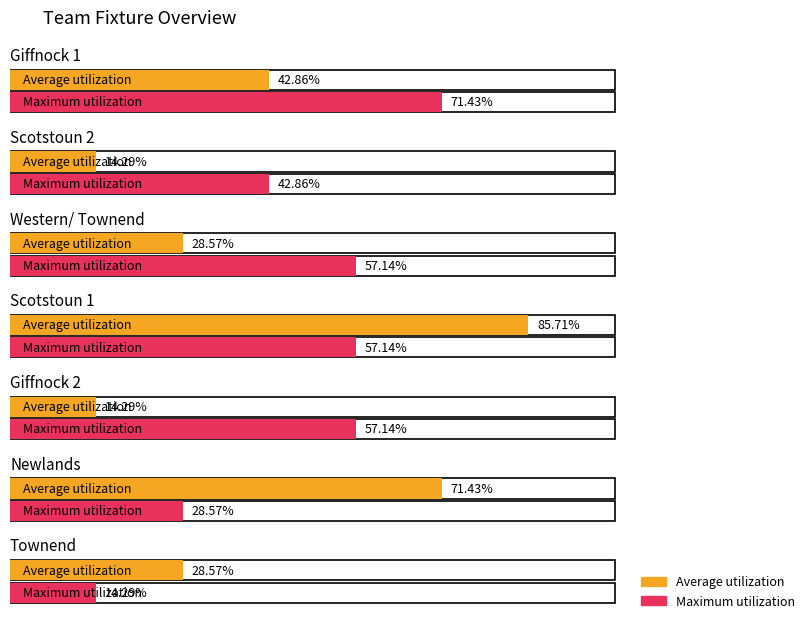

Rank the series by their average value, from highest to lowest.

Maximum utilization, Average utilization